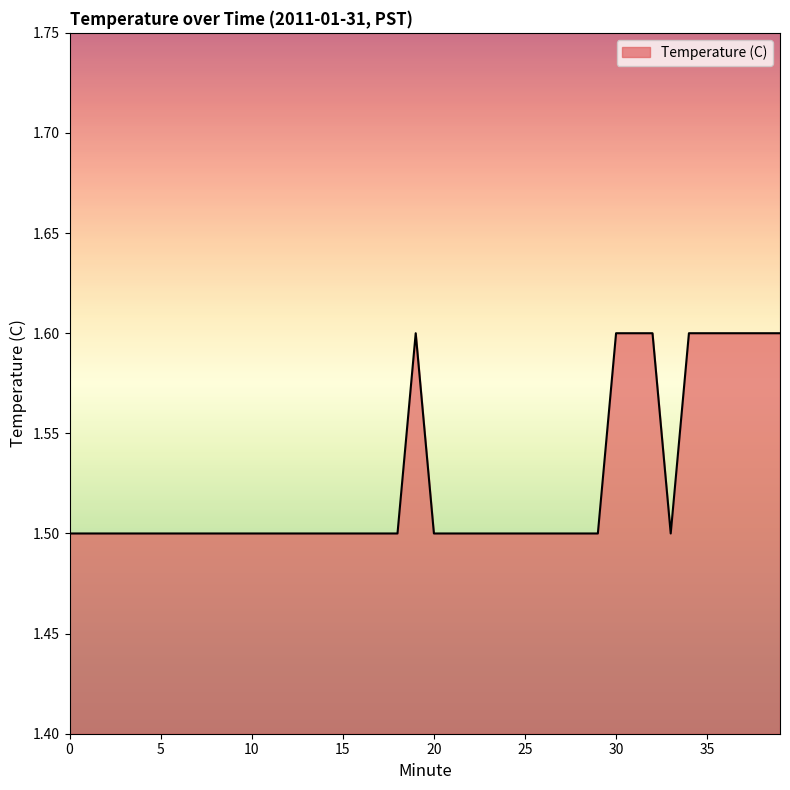

What is the smallest value displayed?

1.5